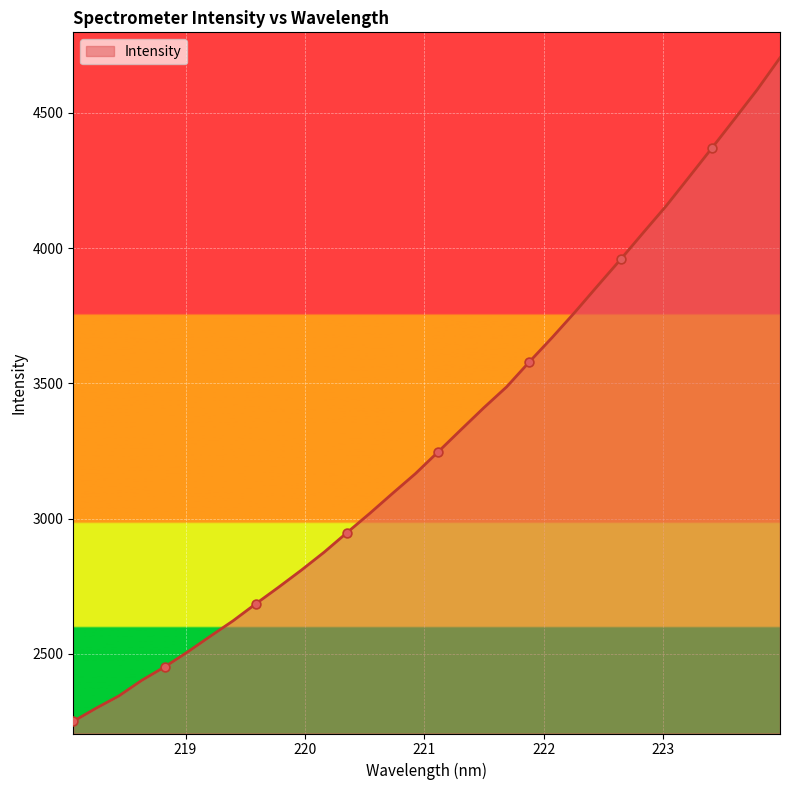

What is the difference between the maximum and minimum values?

2452.0